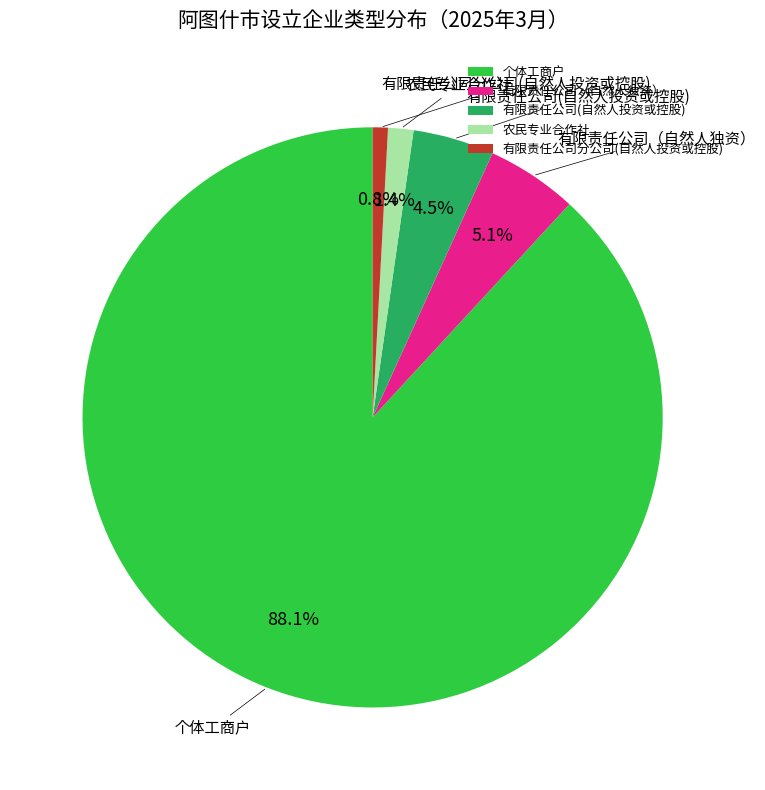

Is 个体工商户 the majority of the pie?

Yes